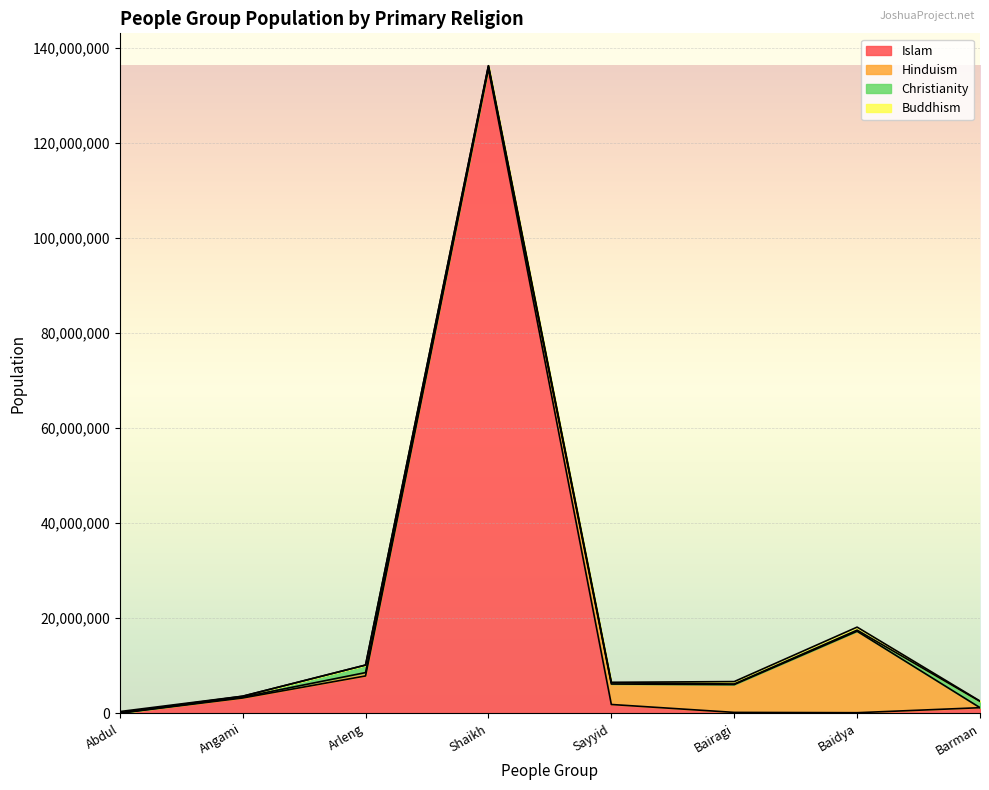

After their last crossing, which series has the higher values: Christianity or Buddhism?

Christianity